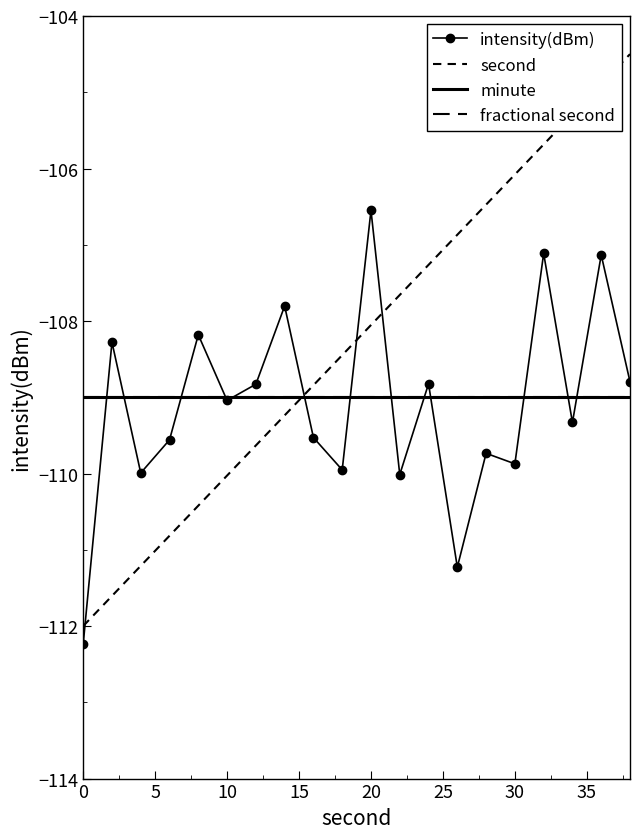

How many categories are shown in the chart?

20